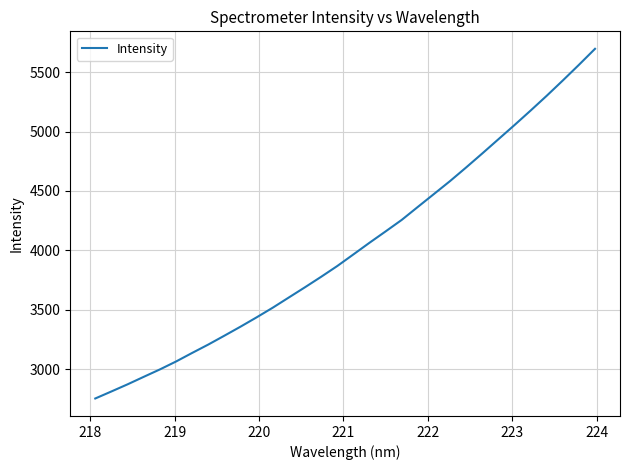

What is the greatest value displayed?

5695.7